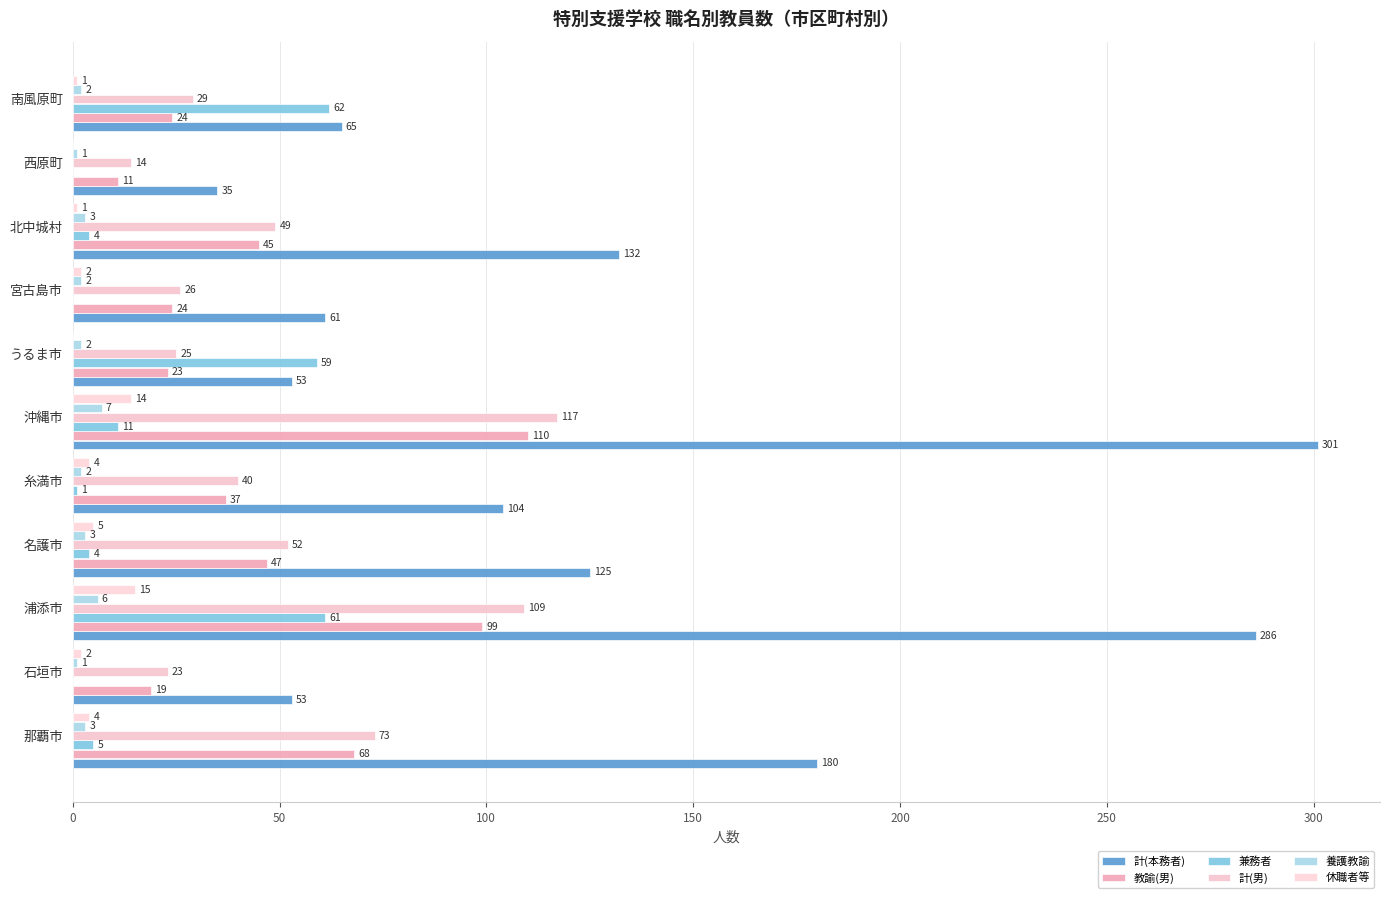

How many categories are shown in the chart?

11